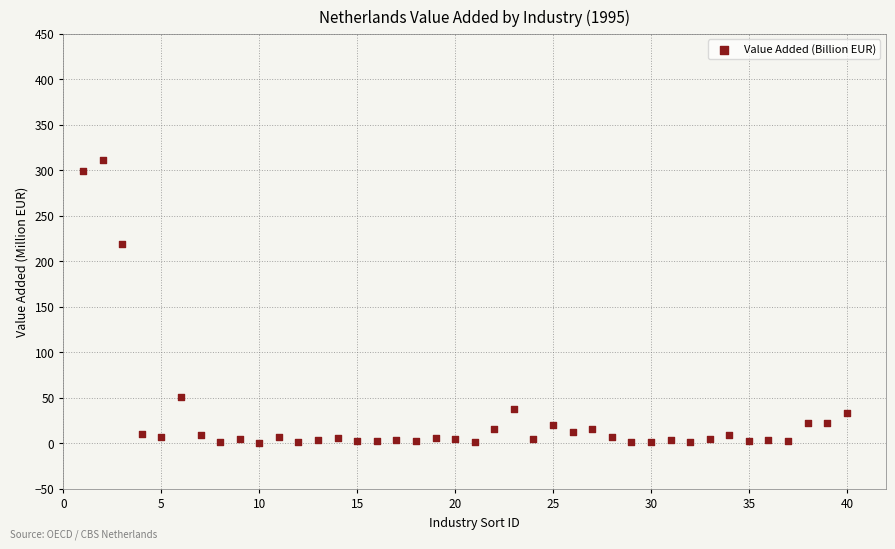

What is the range of X values (max minus min)?

39.0